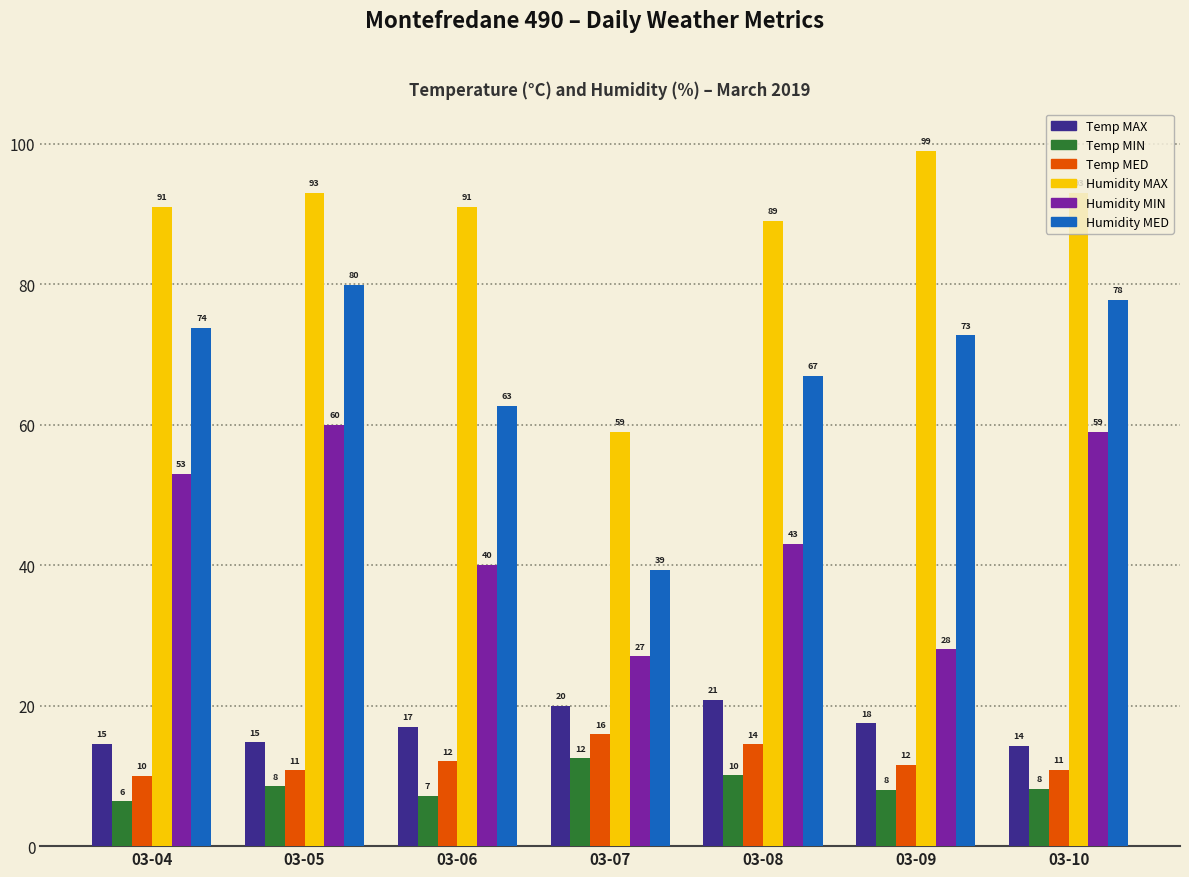

The value of Temp MAX at 03-08 is 20.8. True or false?

True